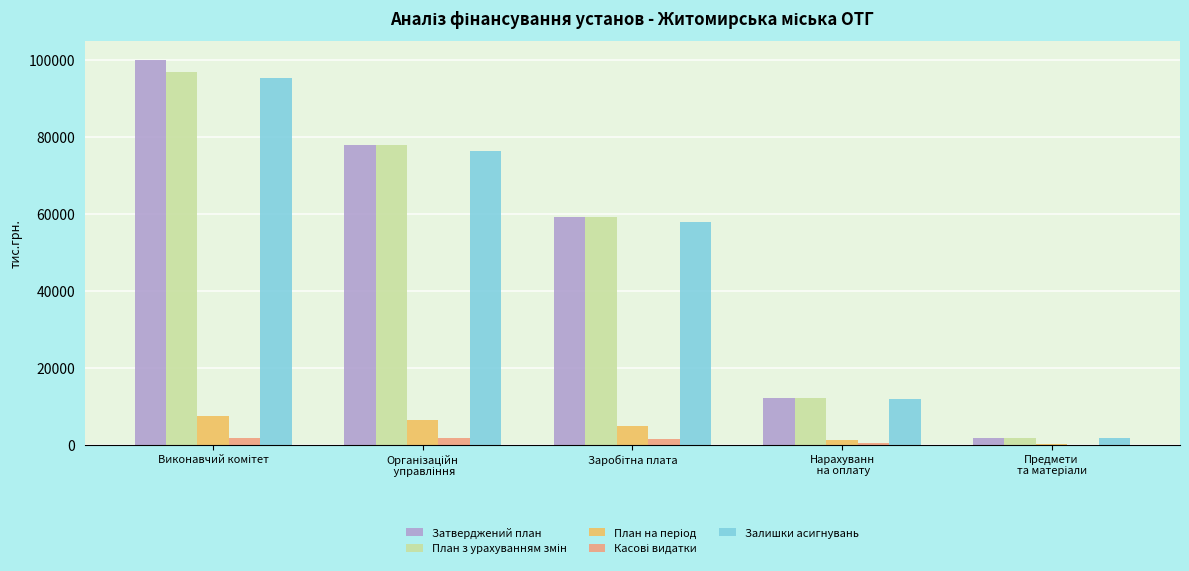

What is the maximum value shown in the chart?

99833.9